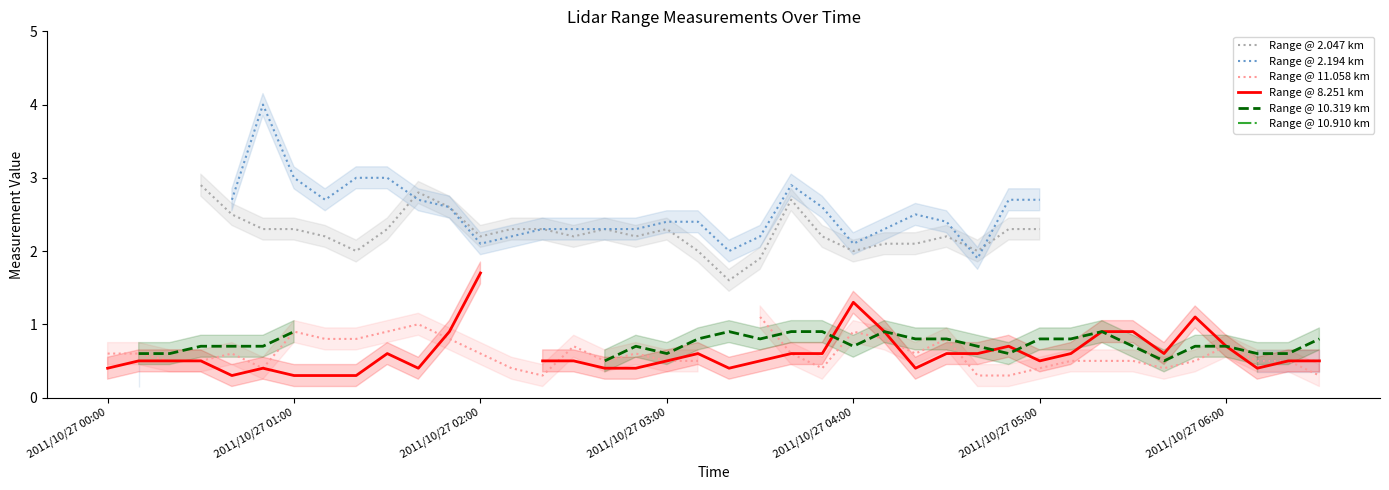

What is the difference between the Range @ 2.194 km values at 18 and 14?

0.1